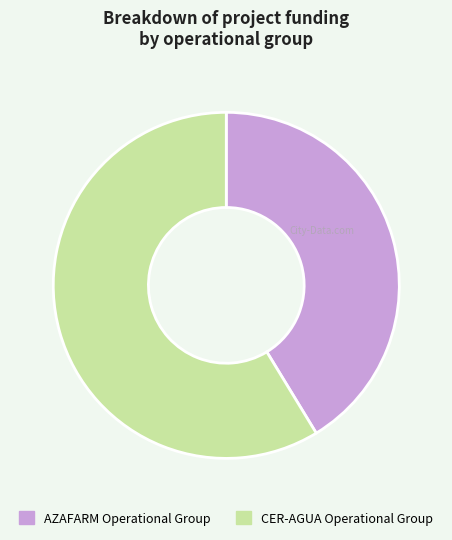

Does any single category account for the majority?

Yes